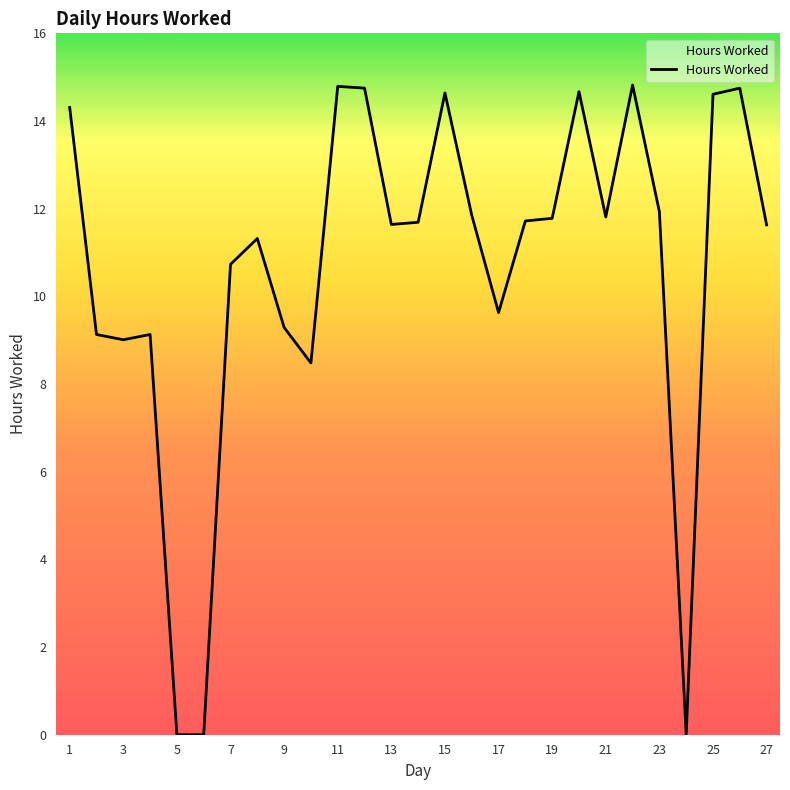

What is the maximum value shown in the chart?

14.8